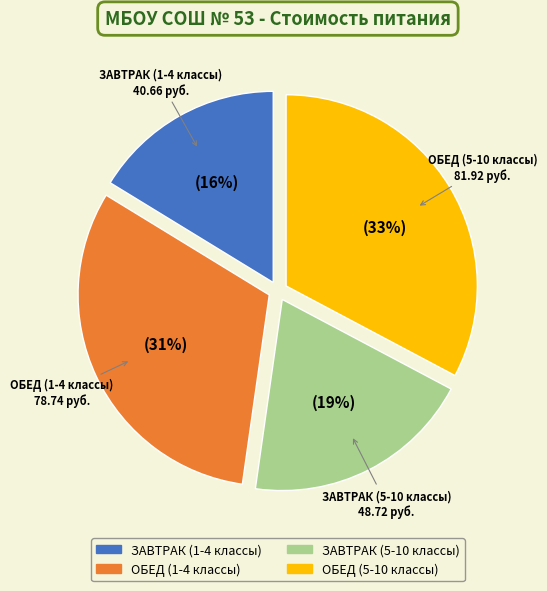

Approximately how many times larger is the value at ЗАВТРАК (1-4 классы) compared to ЗАВТРАК (5-10 классы)?

0.8